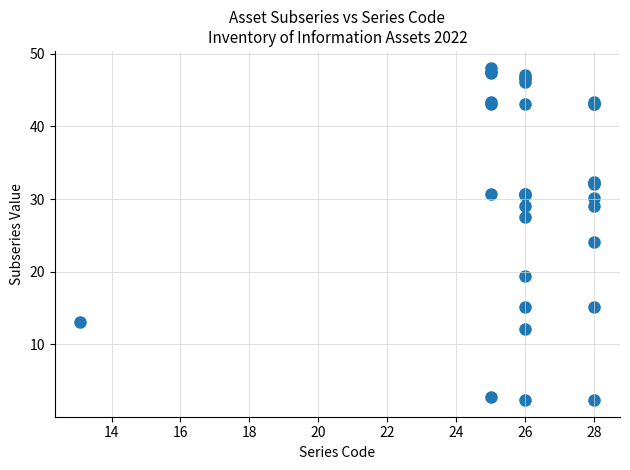

What Y value in the scatter plot is closest to 25?

24.1